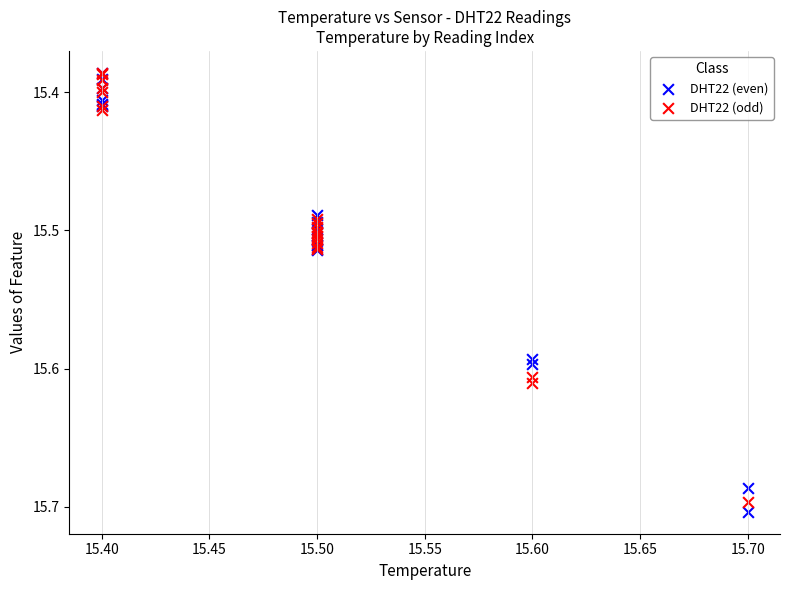

What are all the series names shown in the legend?

DHT22 (even), DHT22 (odd)